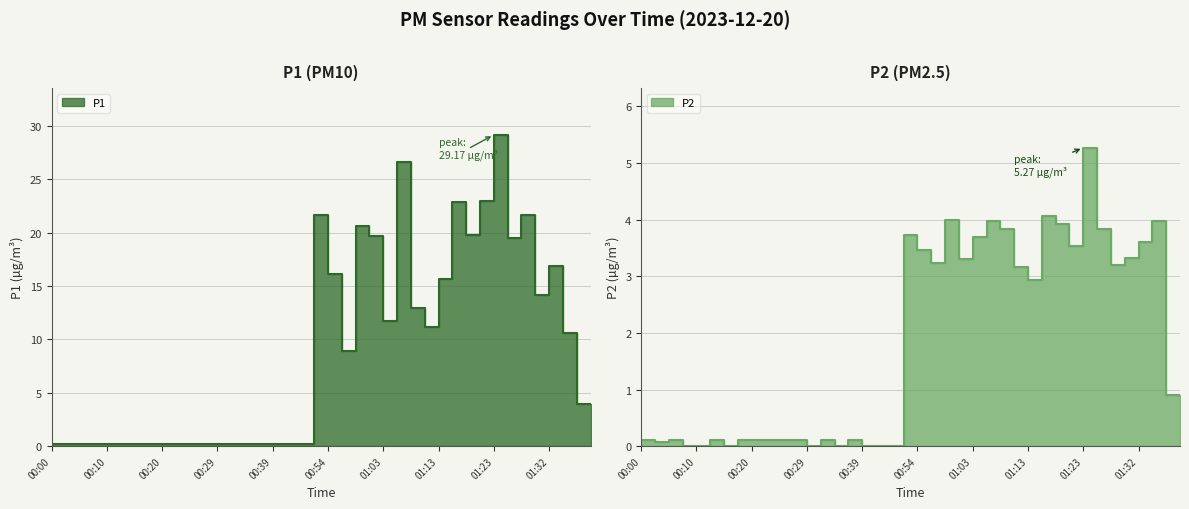

At which category is the sum across all series the highest?

01:23